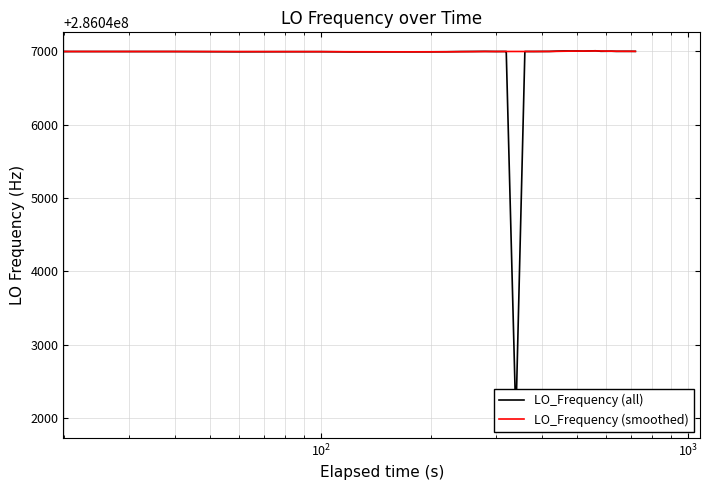

What is the highest value of the LO_Frequency (smoothed) series?

286047006.2